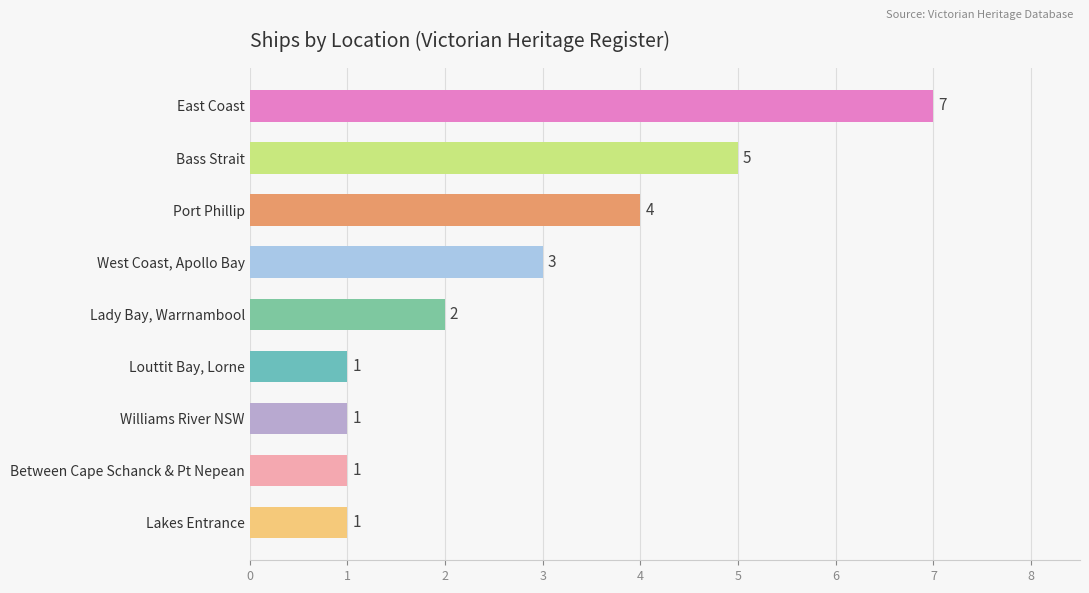

How many values are below 2?

4